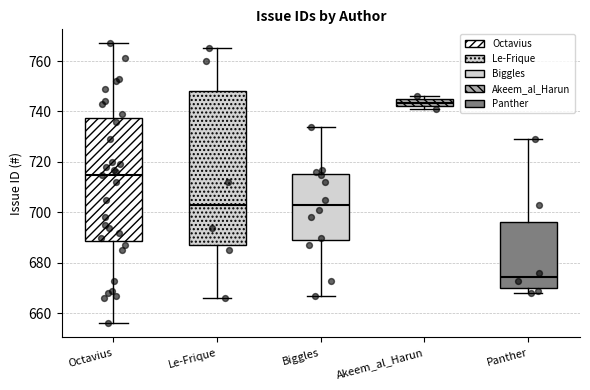

Where does the median line of the box for Le-Frique sit on the y-axis? The values are not printed on the chart, so give them approximately, as read against the axis.

704